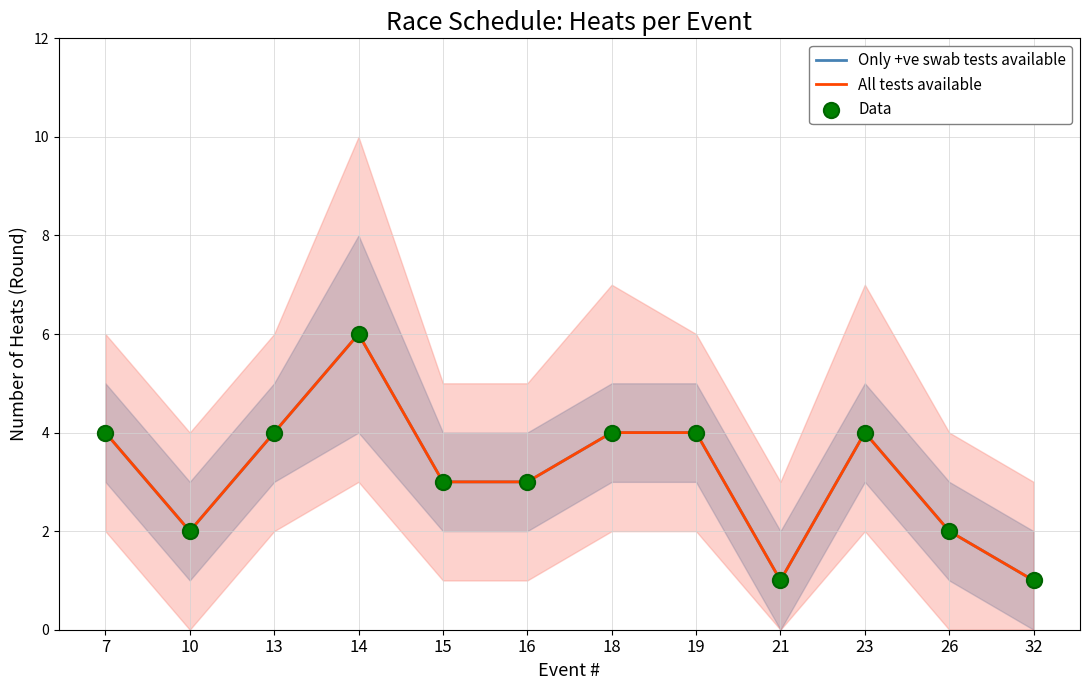

What is the total value across all series at 32?

3